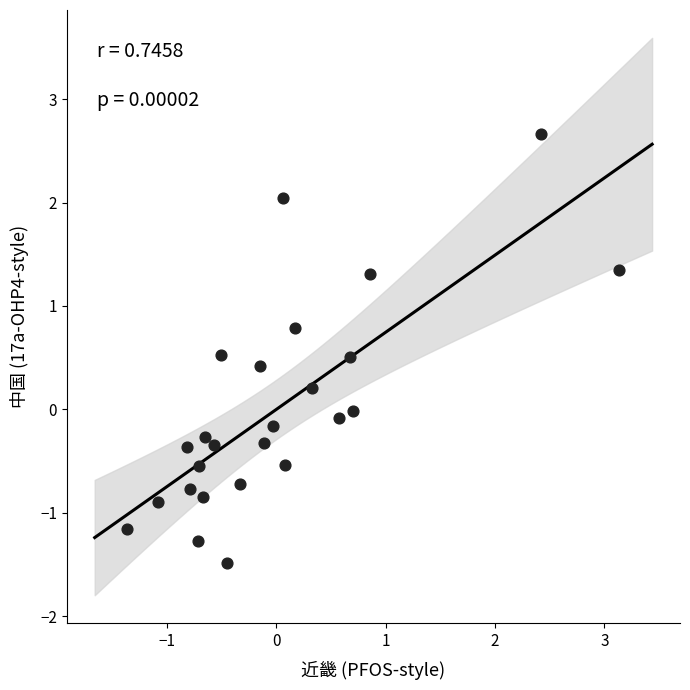

What is the range of Y values (max minus min)?

4.1